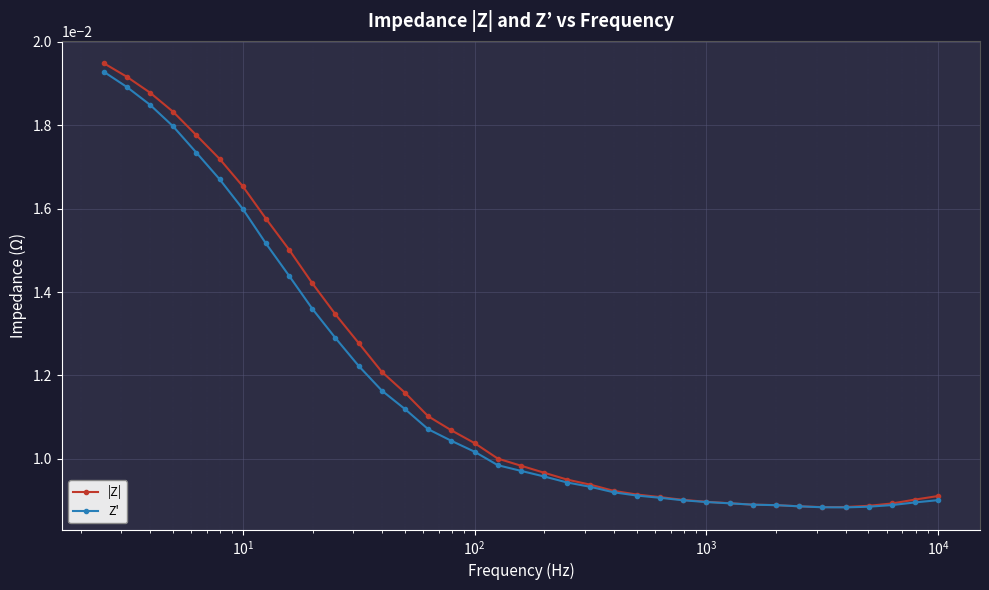

True or false: Z' and |Z| cross at least once.

False